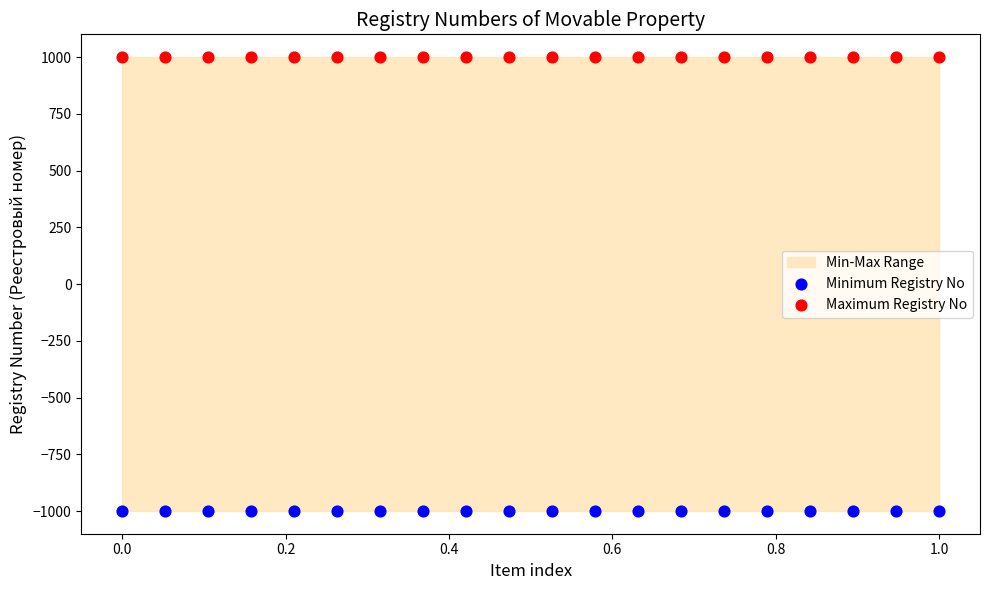

Which series contains the lowest Y value?

Minimum Registry No